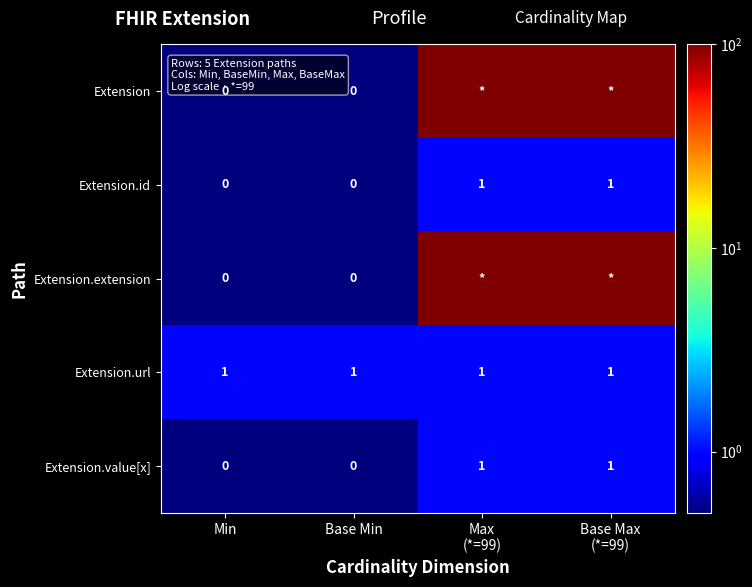

The value of Extension.value[x] at Base Min is 1. True or false?

False